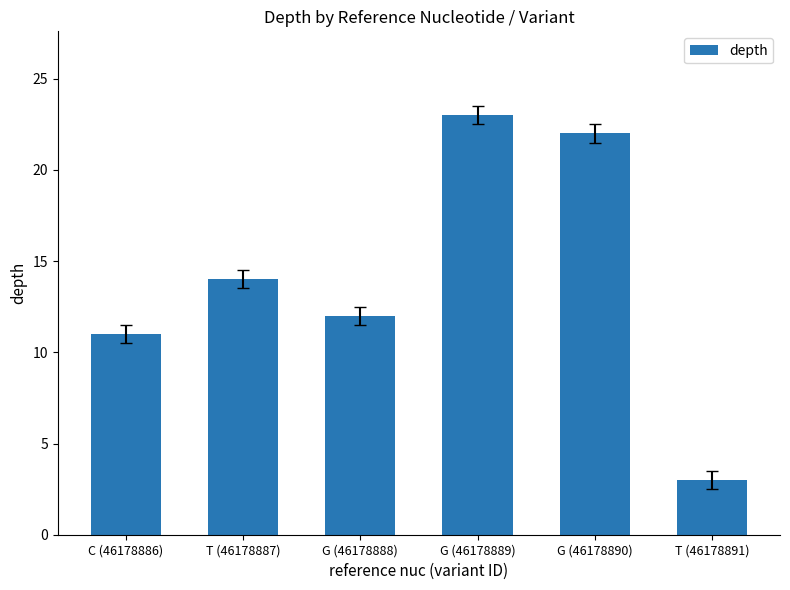

Is it true that the value at T (46178887) is 14?

True